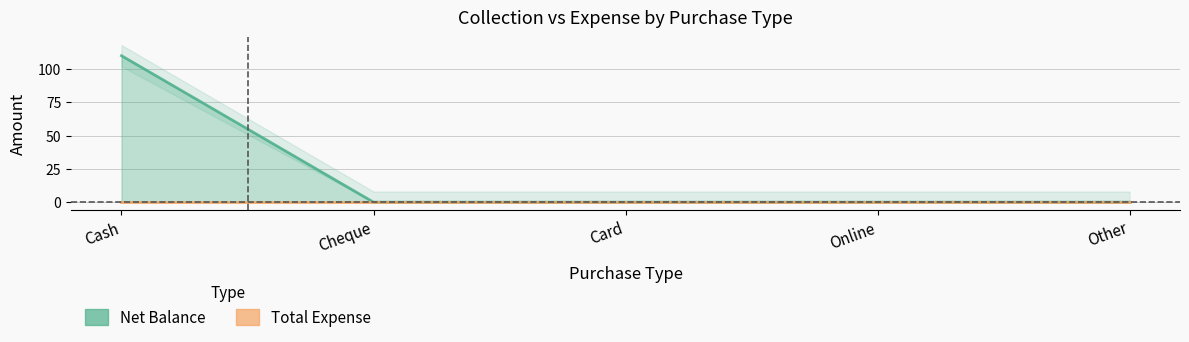

The value at Cash is 177. True or false?

False